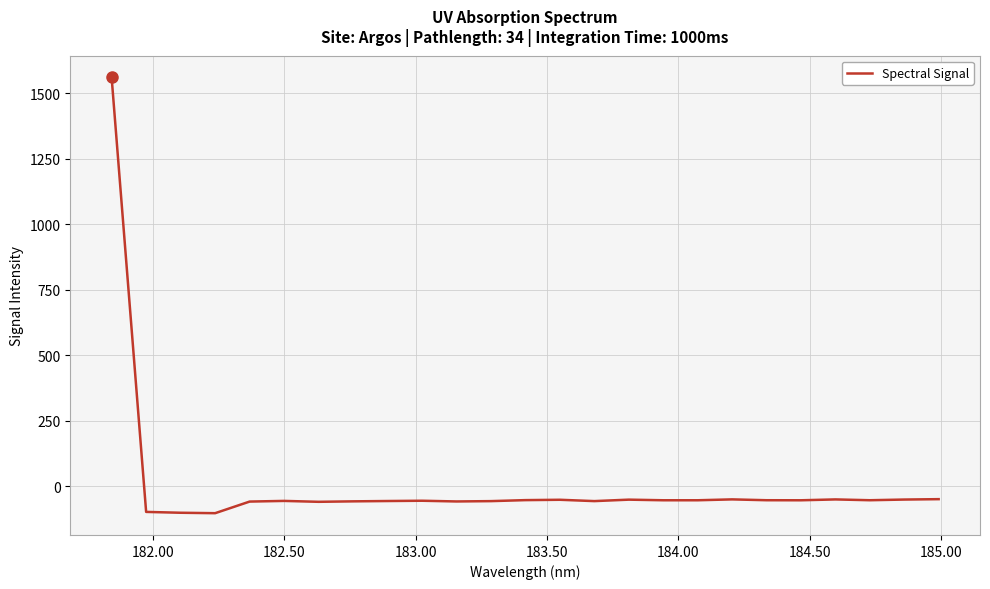

What is the difference between the maximum and minimum values?

1663.8